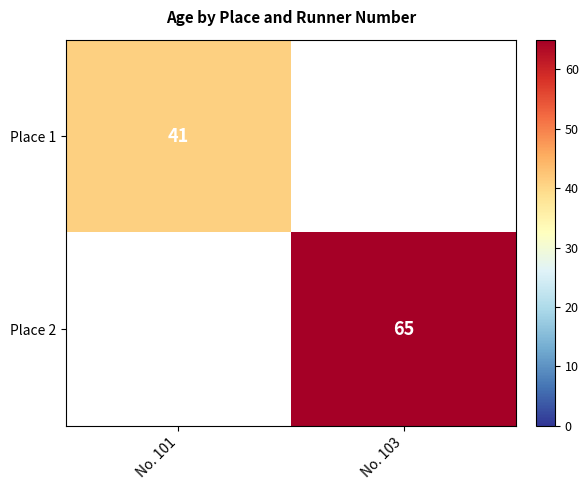

The Place 2 series shows 40.5 at No. 103. True or false?

False